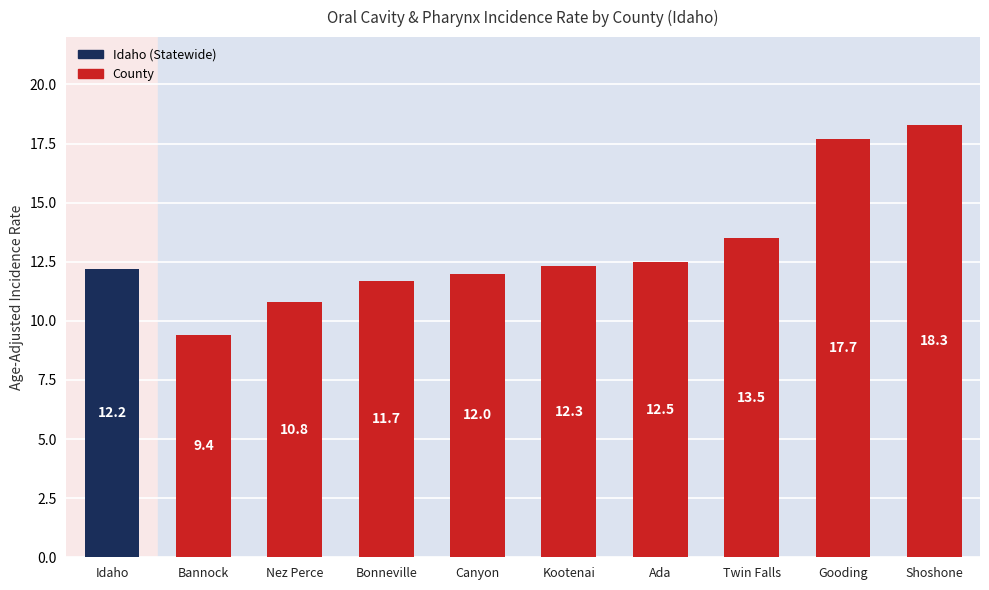

Where does the data first go above 12?

Idaho